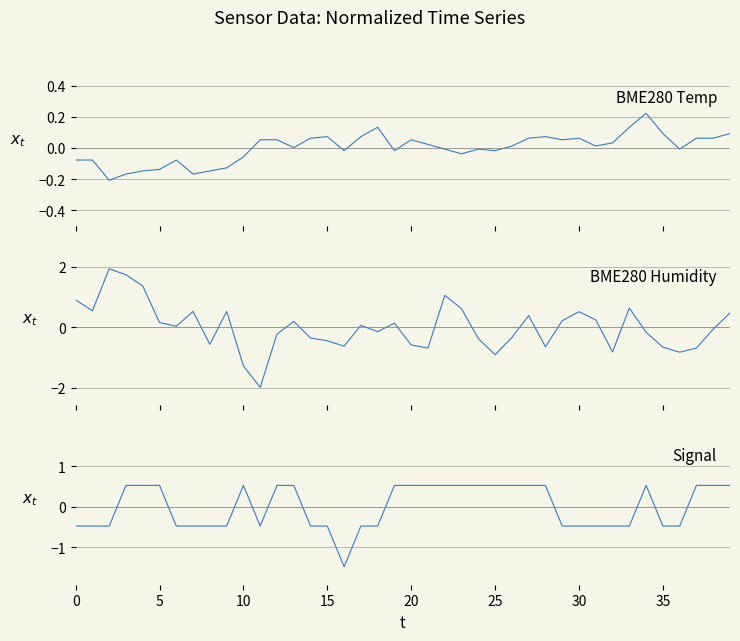

At which label does Signal reach its minimum?

16